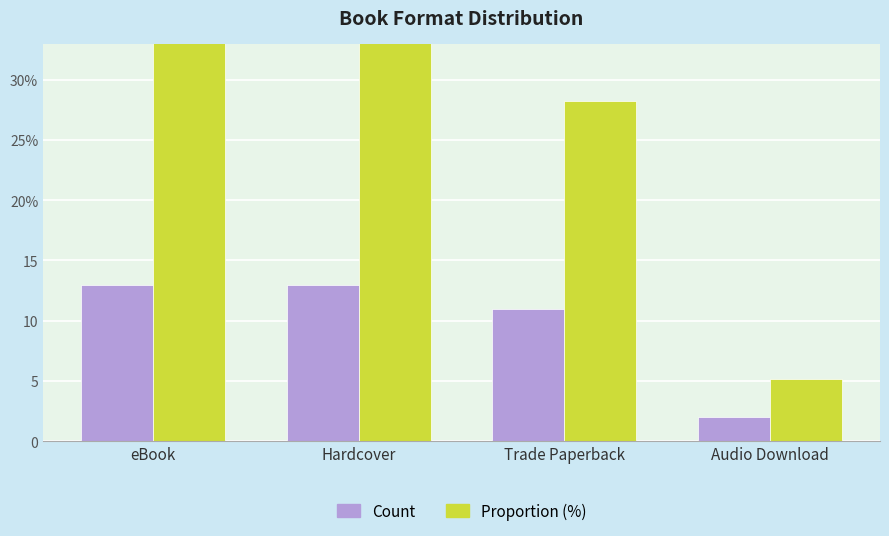

What is the maximum value shown in the chart?

33.3